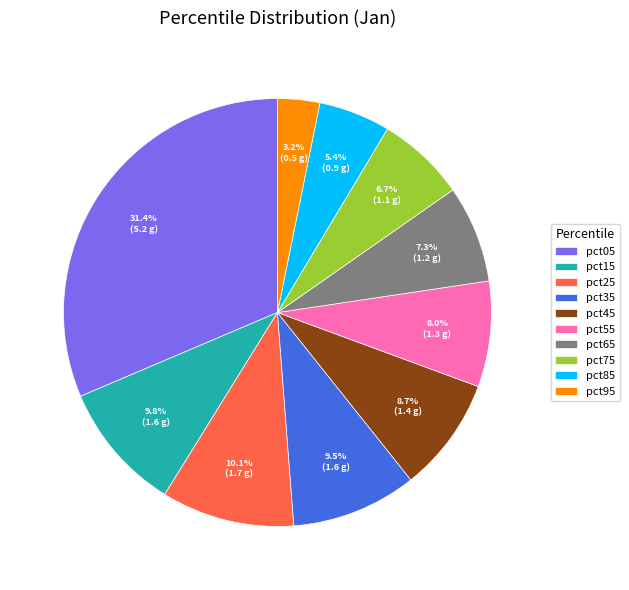

Which slice is the smallest?

pct95